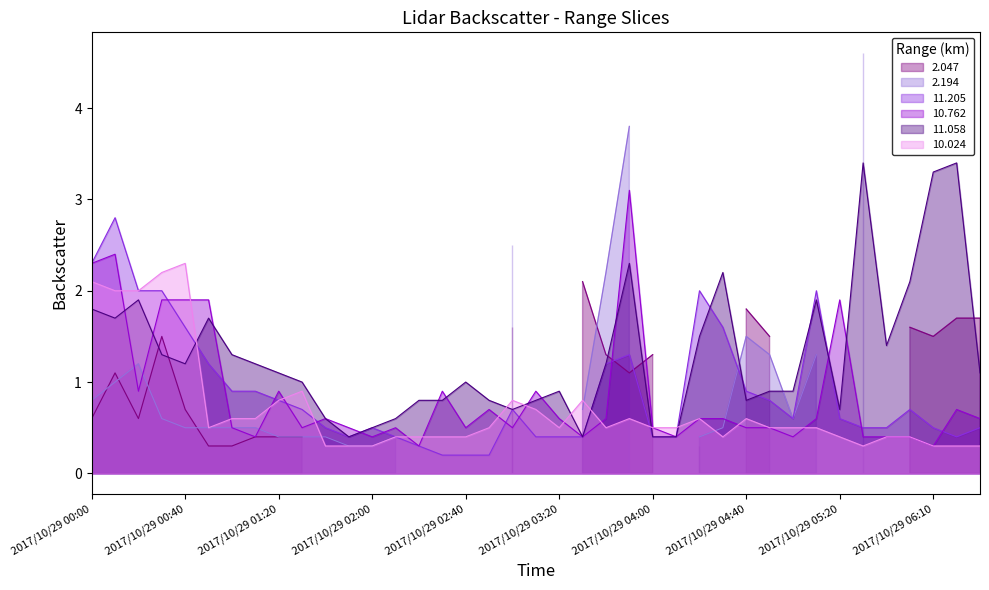

How many interior local peaks does the 10.024 series have?

7